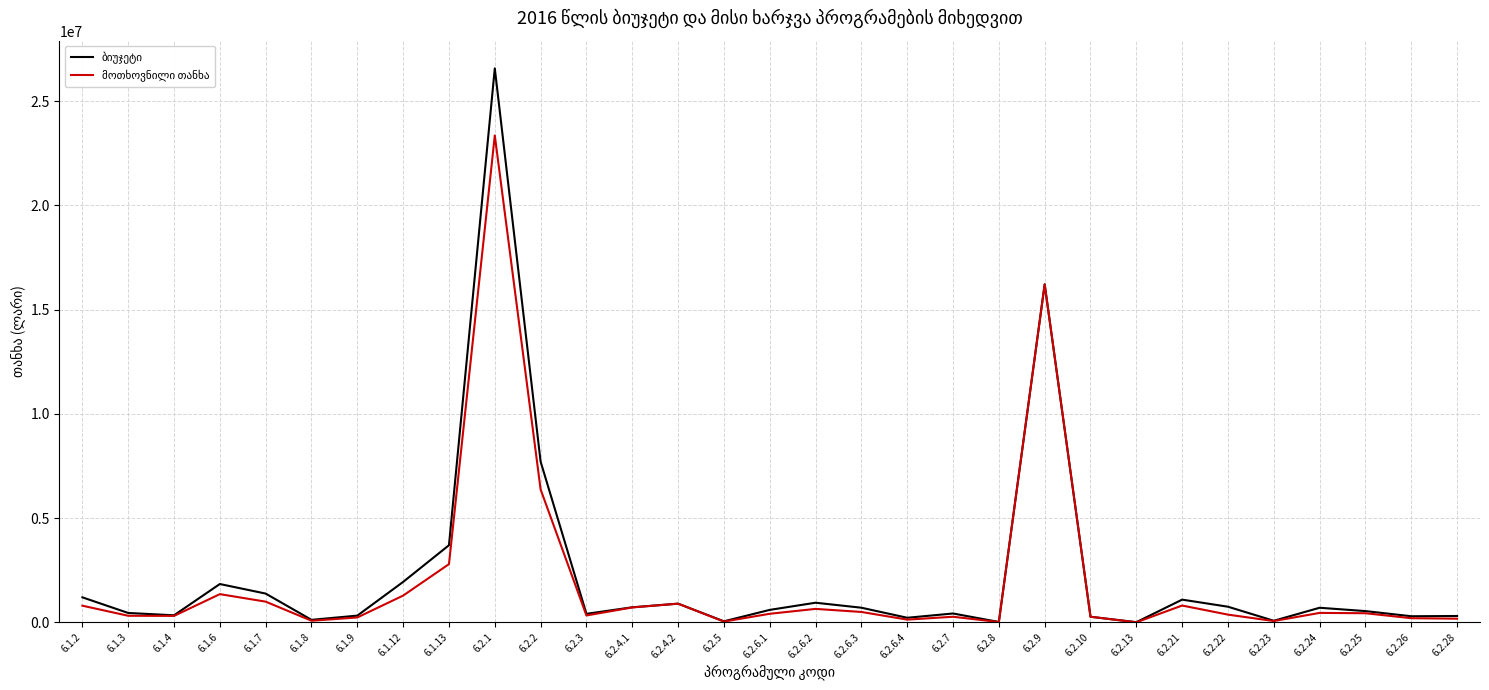

At which category is the sum across all series the highest?

6.2.1